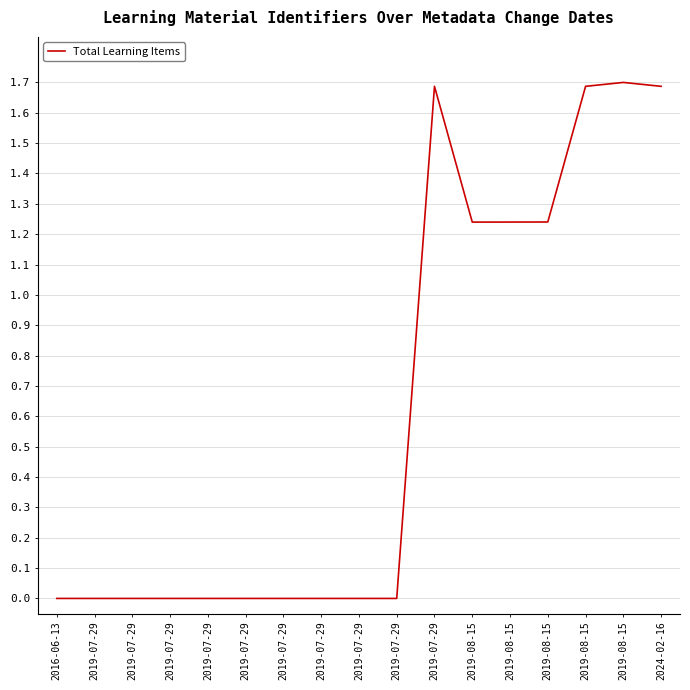

What is the change in value from 2019-07-29 to 2024-02-16?

+1.7